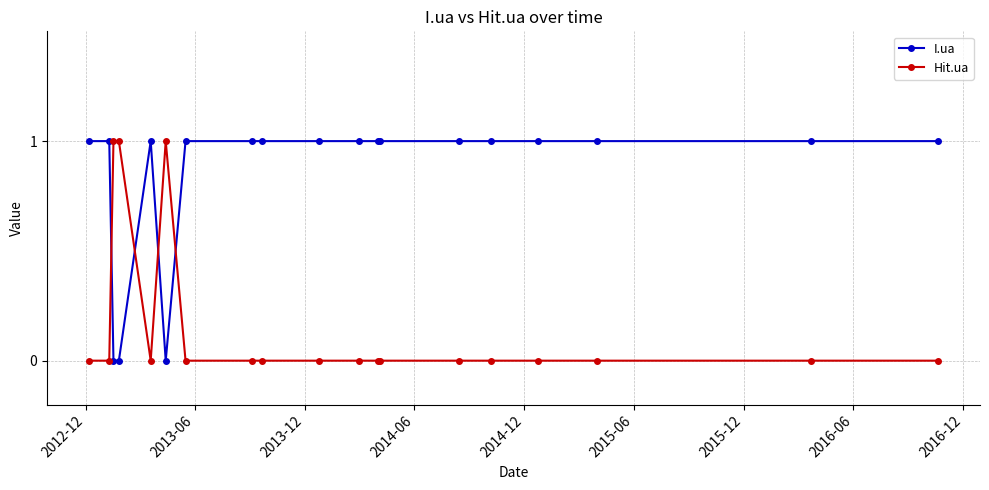

Which series has the largest total across all categories?

I.ua